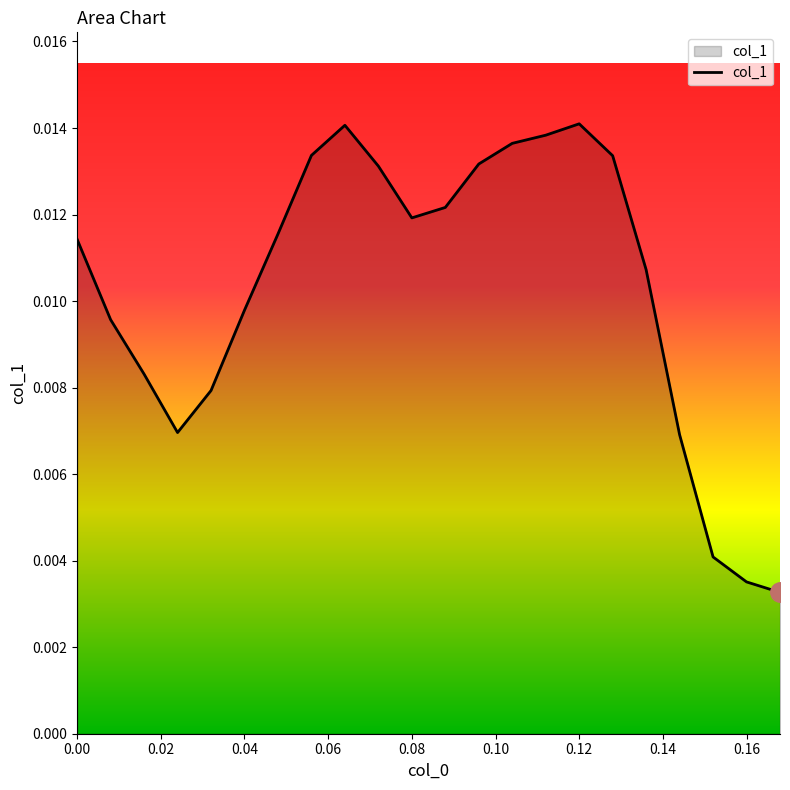

True or false: the data has more than 2 interior local peaks.

False